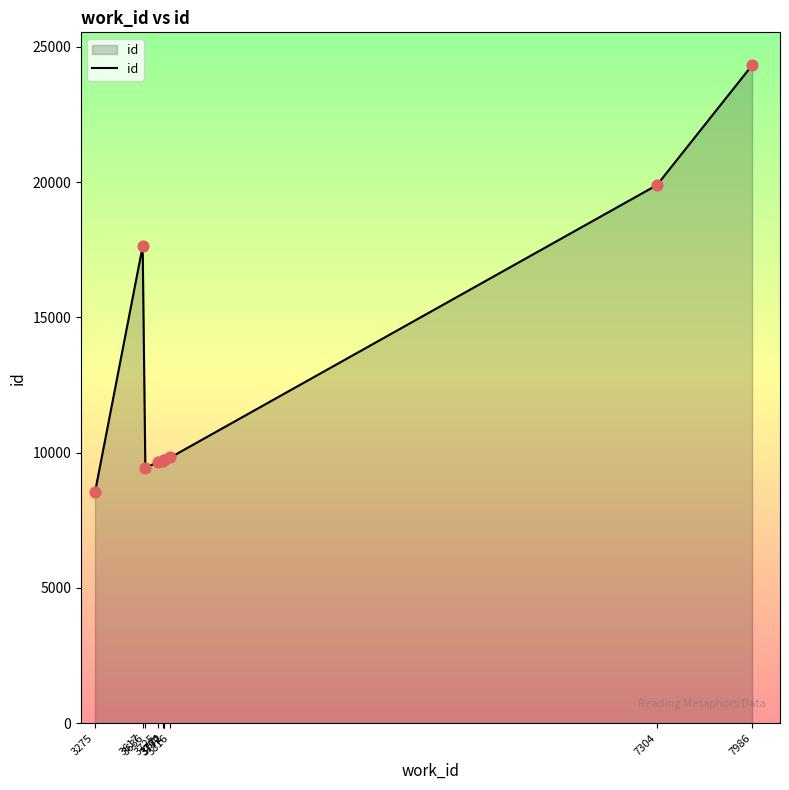

Between 3725 and 7304, which is larger?

7304